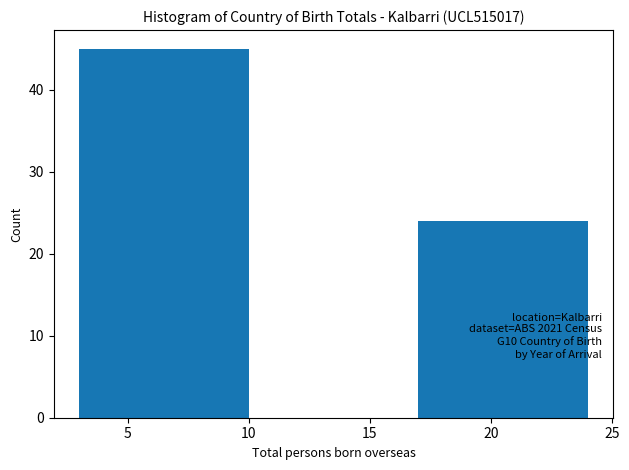

Which range on the x-axis has the tallest bar?

3 to 10